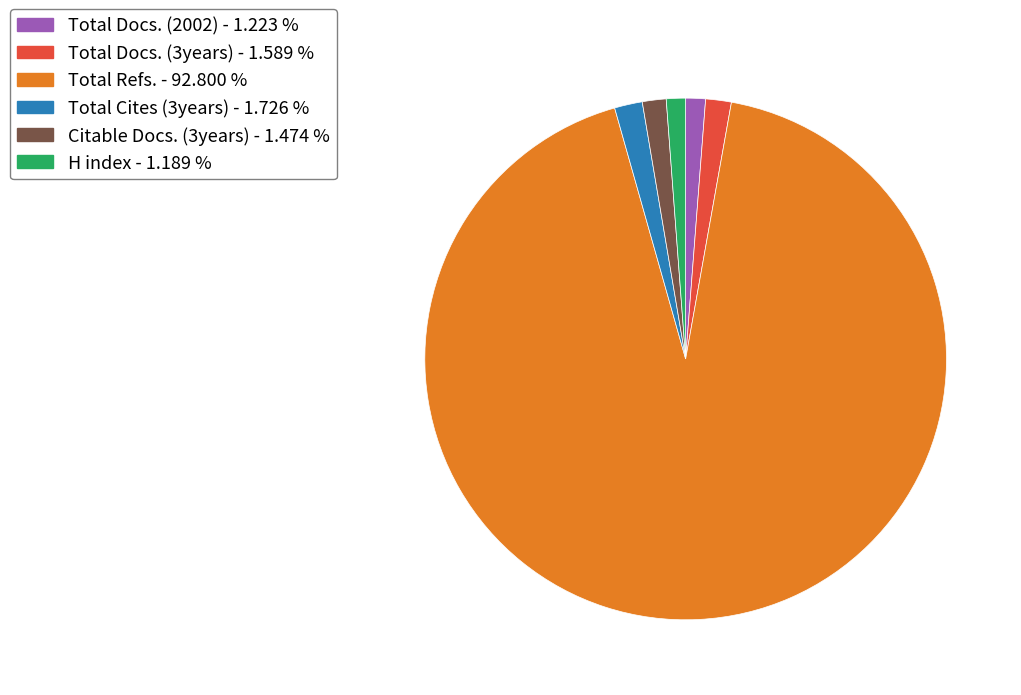

What is the ratio of the value at H index - 1.189 % to the value at Total Docs. (2002) - 1.223 %?

1.0